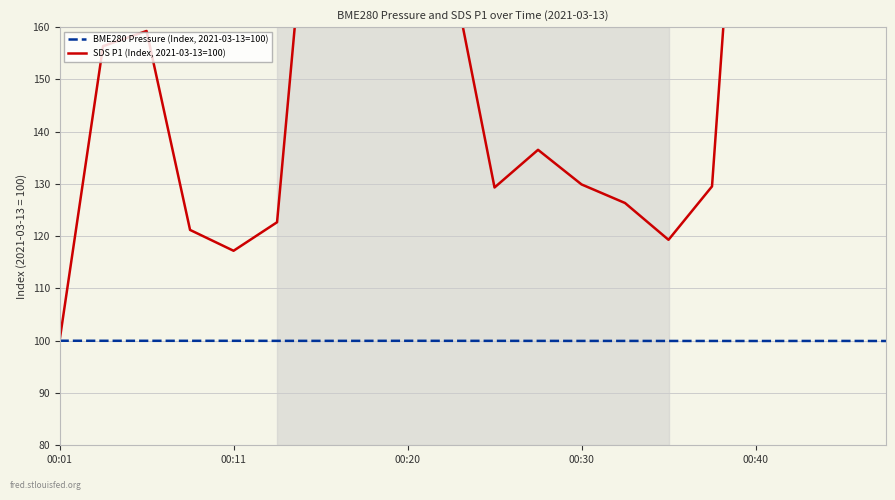

Which series changed the most between 10 and 11?

SDS P1 (Index, 2021-03-13=100)